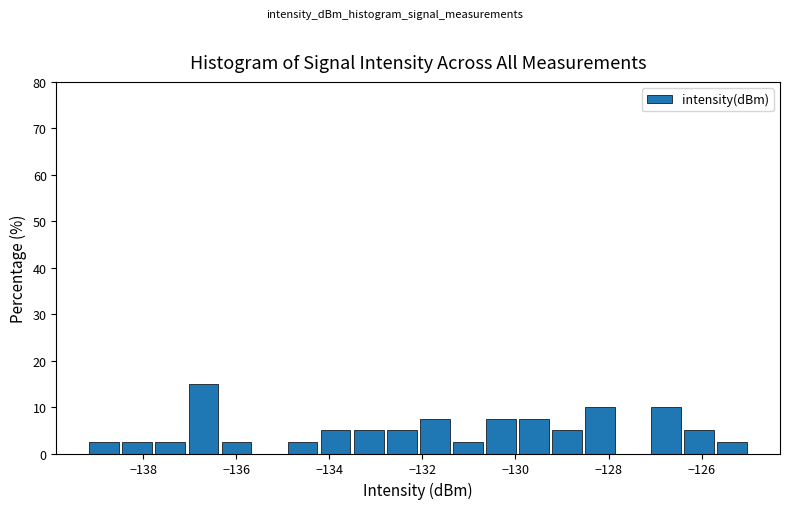

Read against the x-axis, roughly where is the centre of the tallest bar?

-136.8